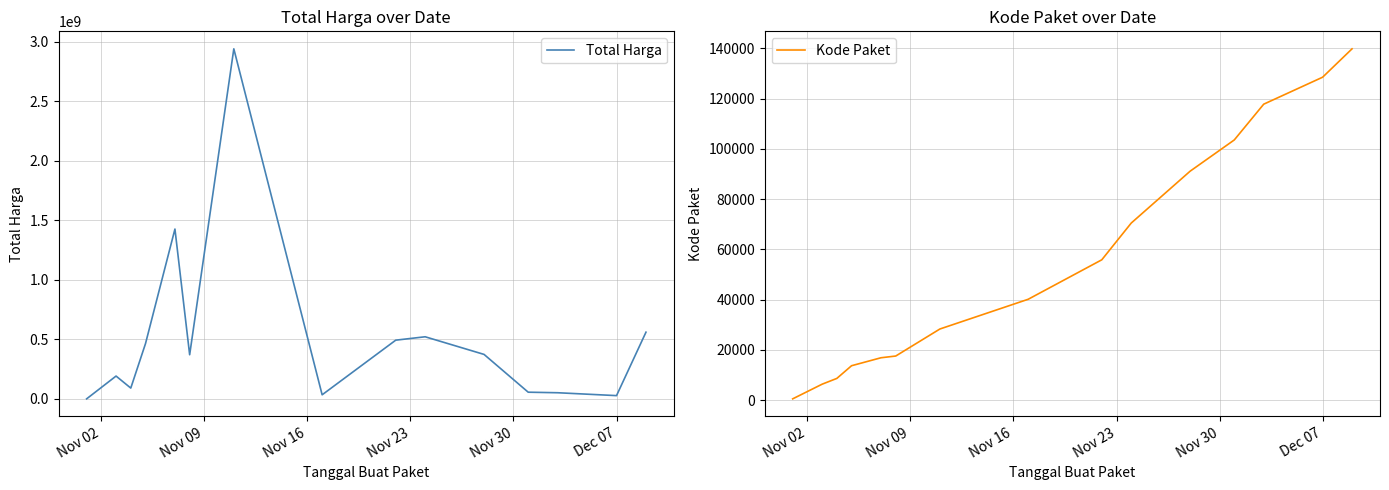

At which category does the chart reach its minimum across all series?

Nov 02